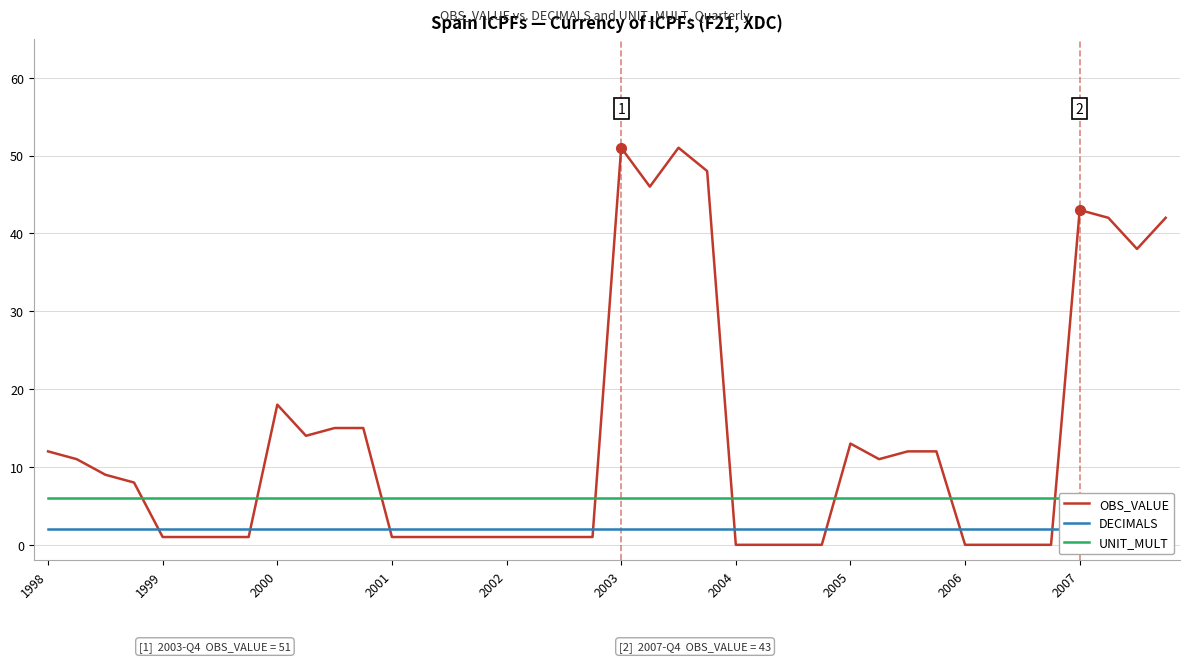

What is the value of the OBS_VALUE point at the 38th from the left?

42